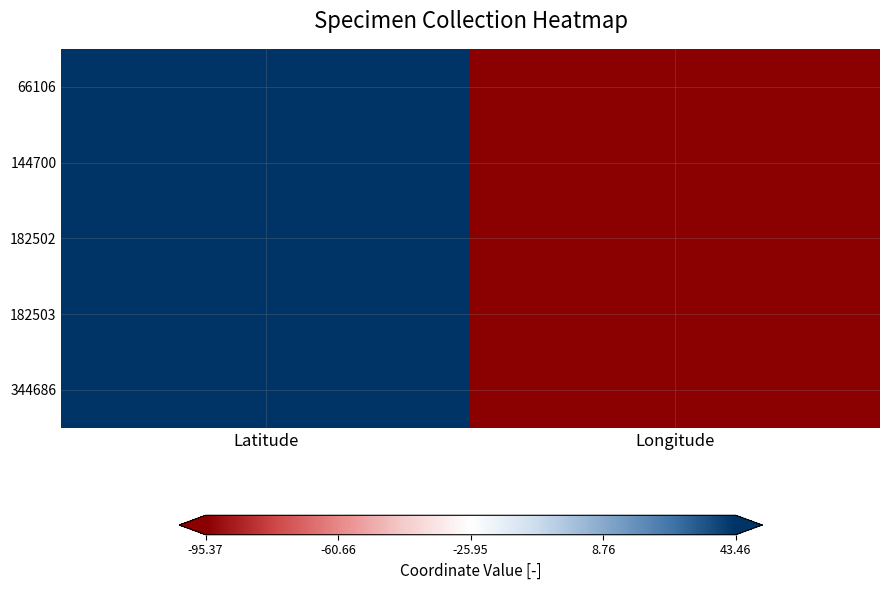

At which category is the sum across all series the highest?

Latitude